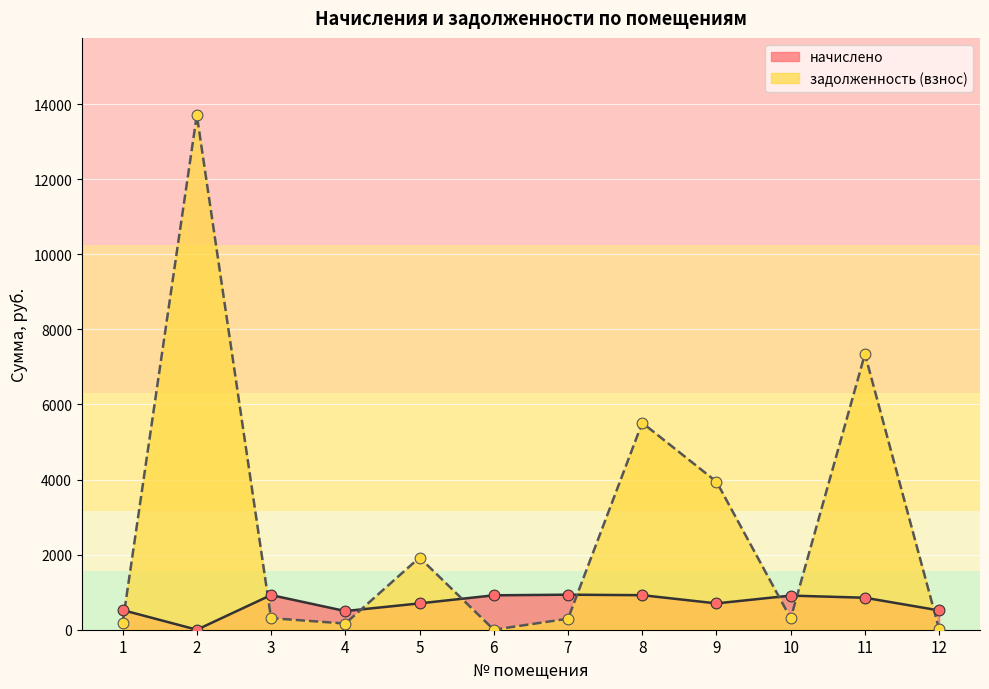

Between 1 and 7, which is larger?

7